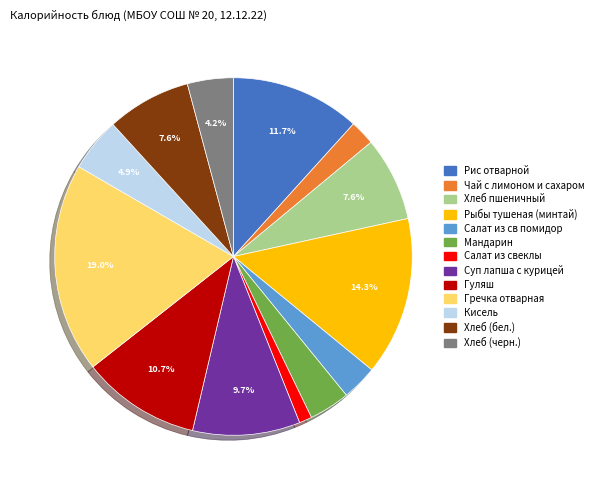

What percentage is the Гречка отварная slice, to the nearest percent?

19%